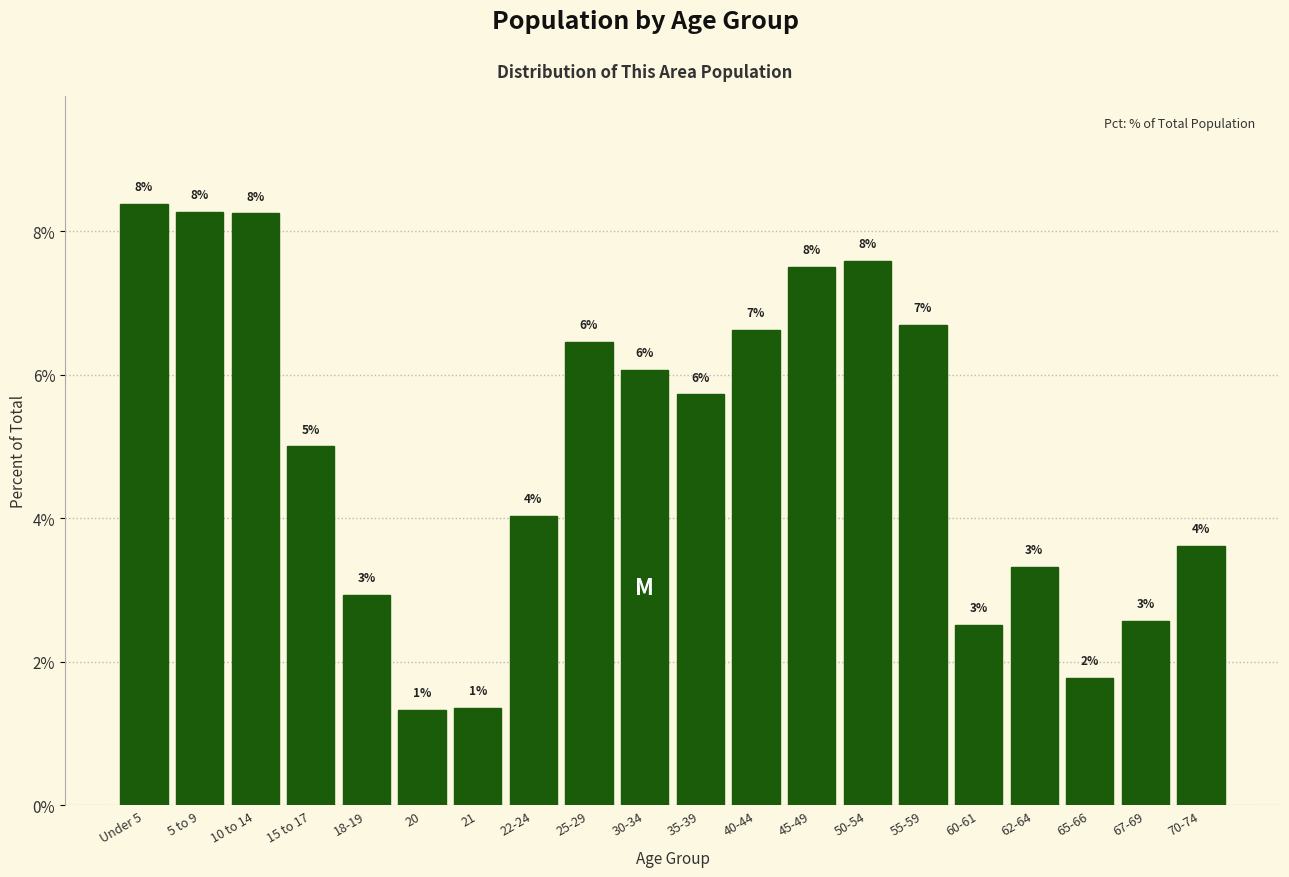

How many bars are there in total?

20